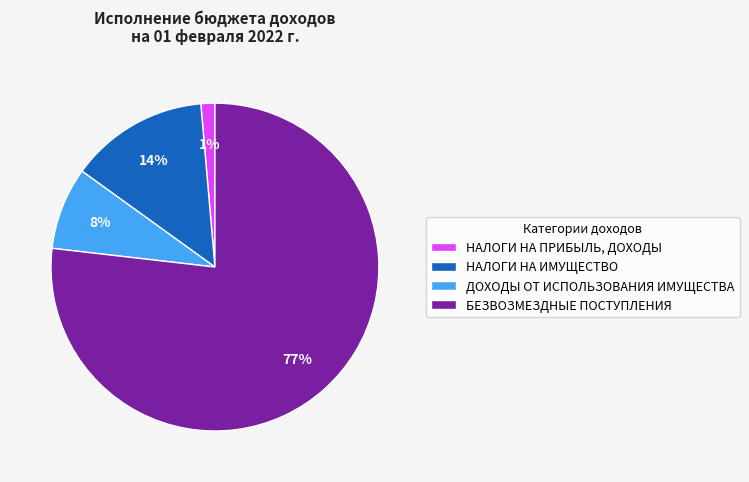

To the nearest percent, what is the average slice percentage?

25%